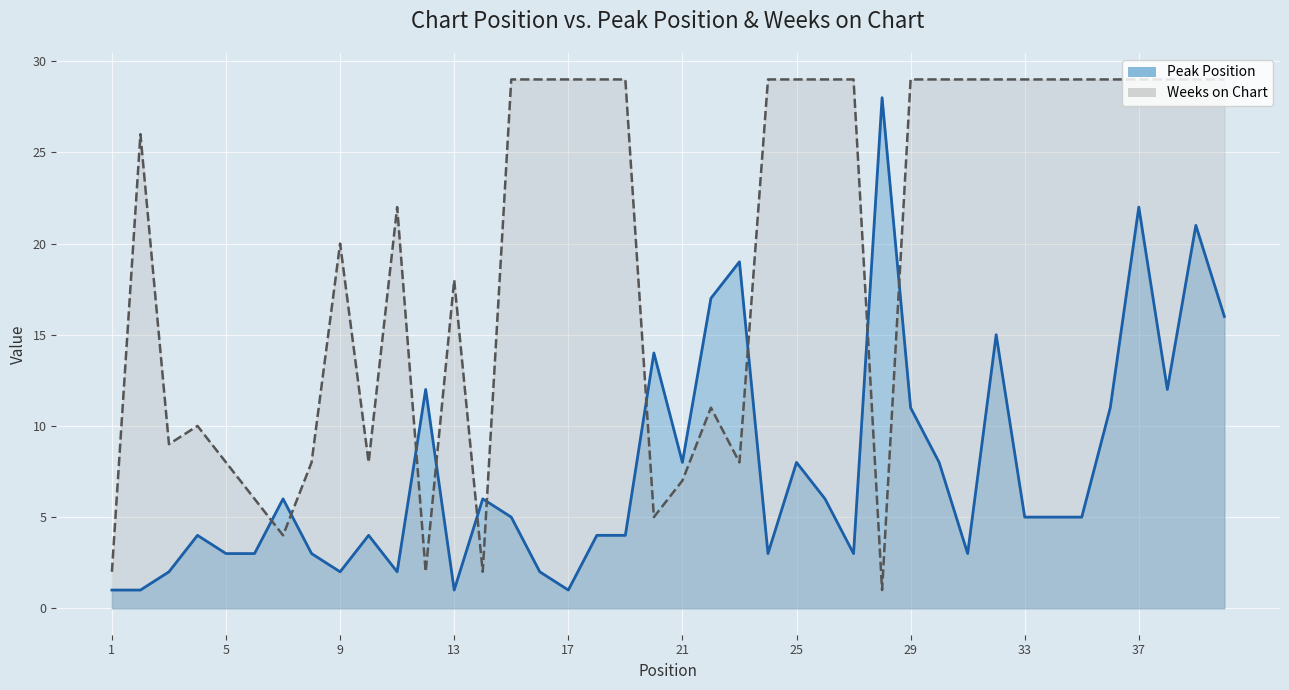

Rank the categories by Weeks on Chart value from highest to lowest.

15, 16, 17, 18, 19, 24, 25, 26, 27, 29, 30, 31, 32, 33, 34, 35, 36, 37, 38, 39, 40, 2, 11, 9, 13, 22, 4, 3, 5, 8, 10, 23, 21, 6, 20, 7, 1, 12, 14, 28